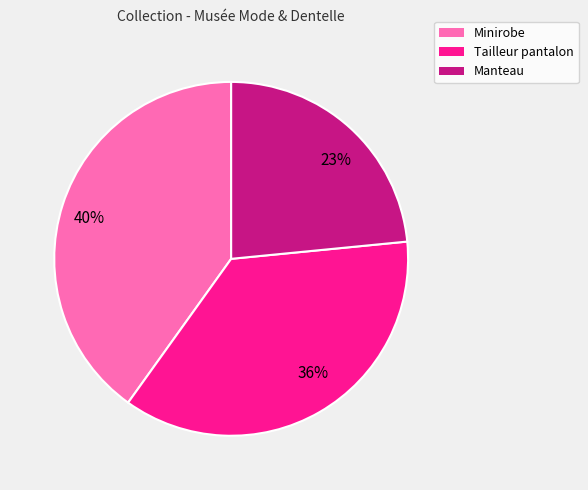

Combined, do Manteau and Minirobe account for over 50%?

Yes